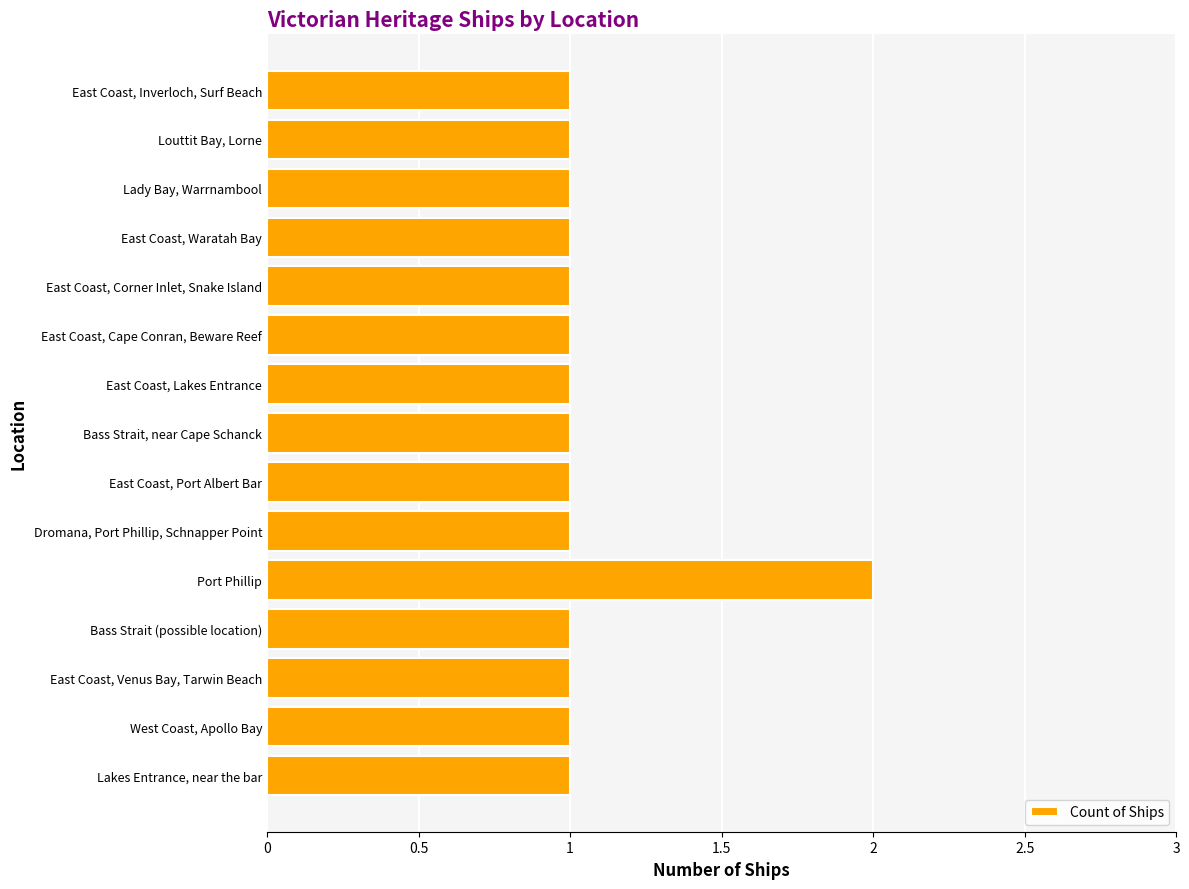

The chart shows a value of 2 at Port Phillip. True or false?

True